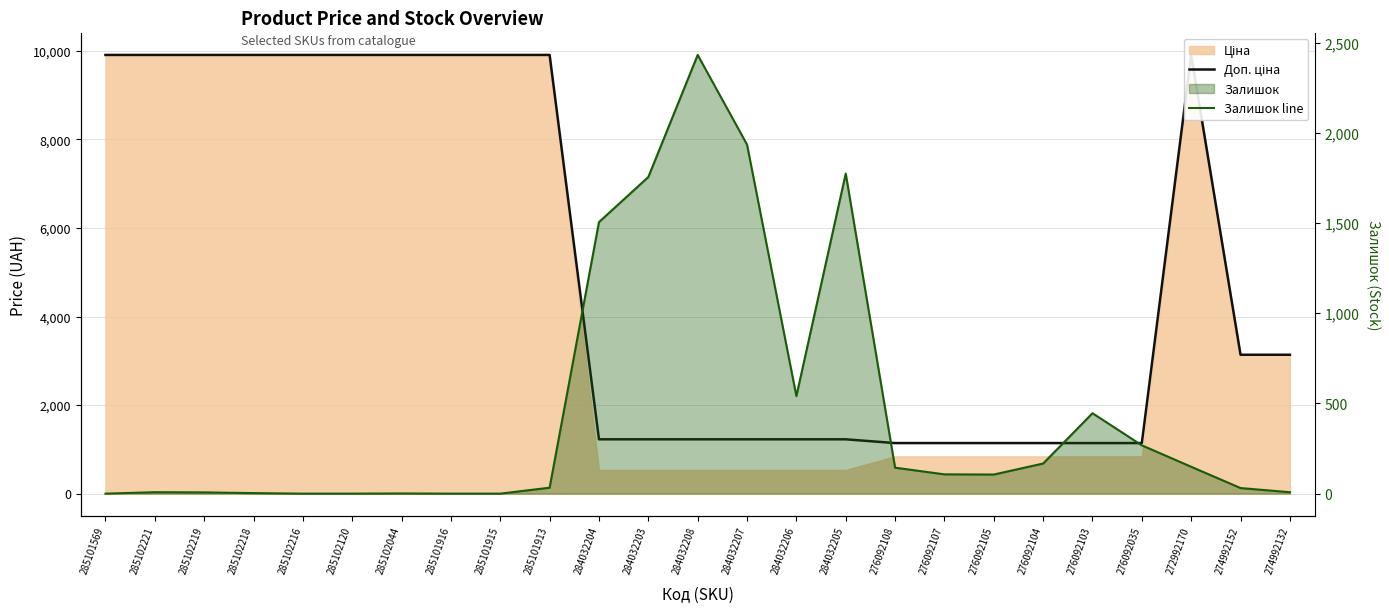

Reading left to right, extract all data points from this chart.

Доп. ціна: 9908.5	9908.5	9908.5	9908.5	9908.5	9908.5	9908.5	9908.5	9908.5	9908.5	1227.2	1227.2	1227.2	1227.2	1227.2	1227.2	1142.1	1142.1	1142.1	1142.1	1142.1	1142.1	9908.5	3137.0	3137.0
Залишок line: 0.0	8.0	7.0	3.0	0.0	0.0	1.0	0.0	0.0	33.0	1506.0	1756.0	2433.0	1936.0	541.0	1775.0	144.0	107.0	106.0	167.0	446.0	268.0	149.0	31.0	8.0